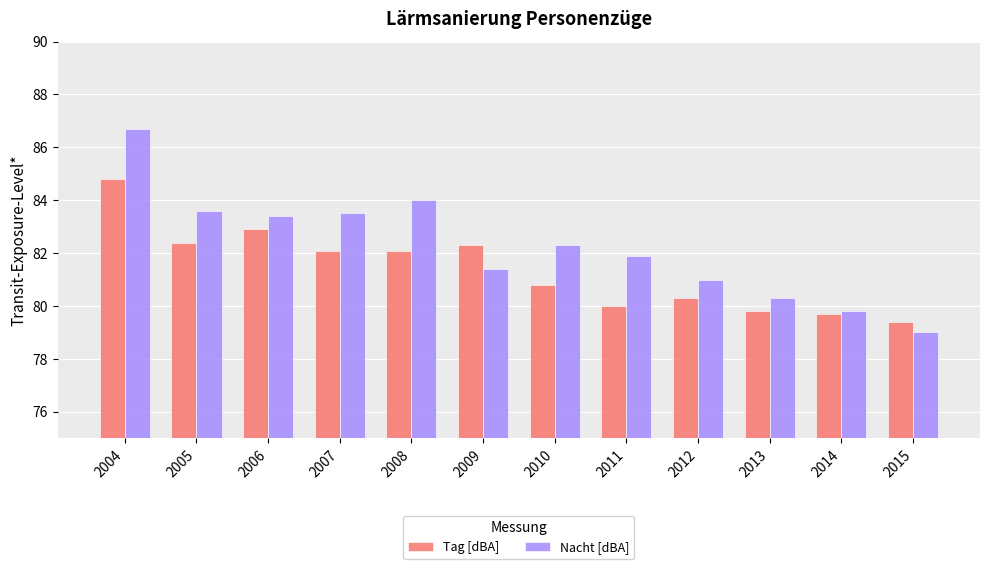

Are the bars horizontal?

No